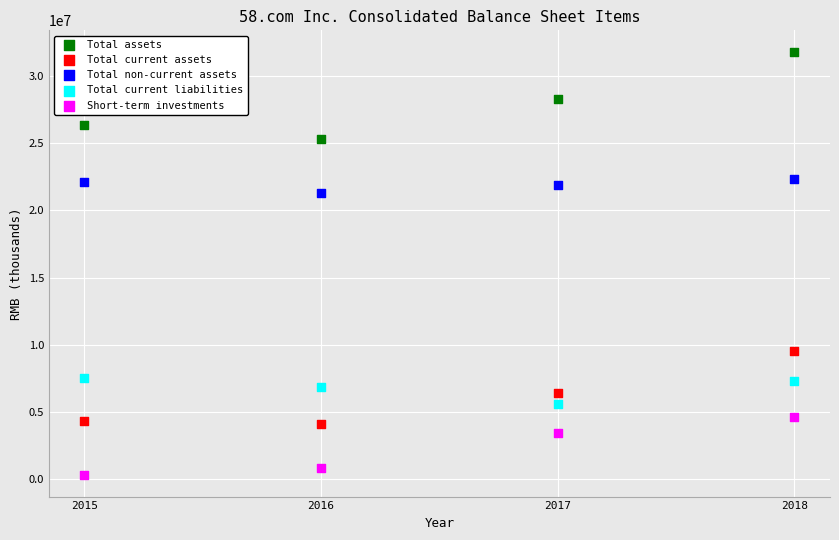

Across all data points, what is the range of Y values (max minus min)?

31563195